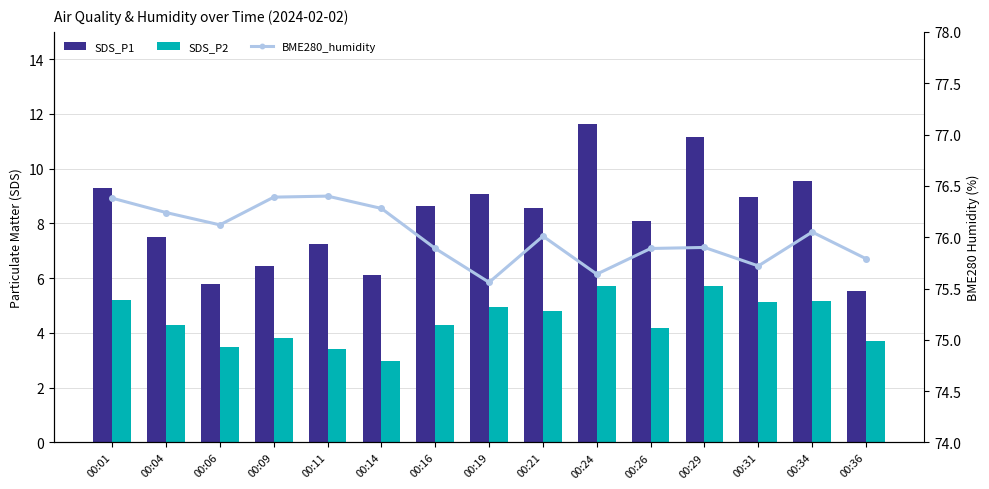

The SDS_P1 series shows 5.5 at 00:36. True or false?

True